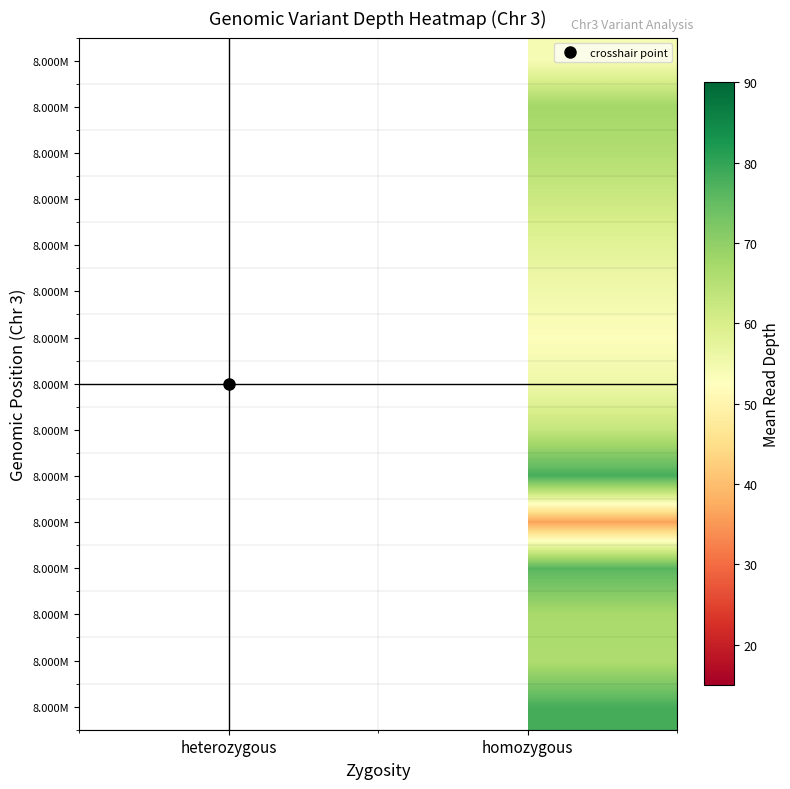

How many data points does each series have?

2